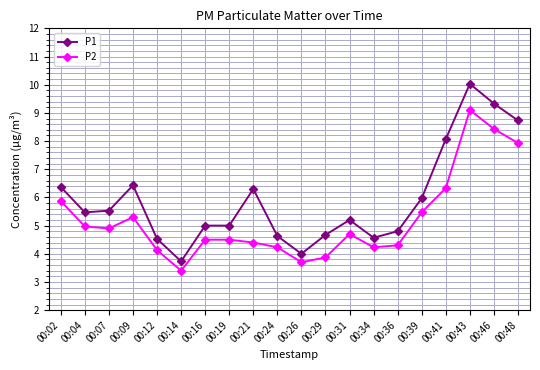

What are all the series names shown in the legend?

P1, P2